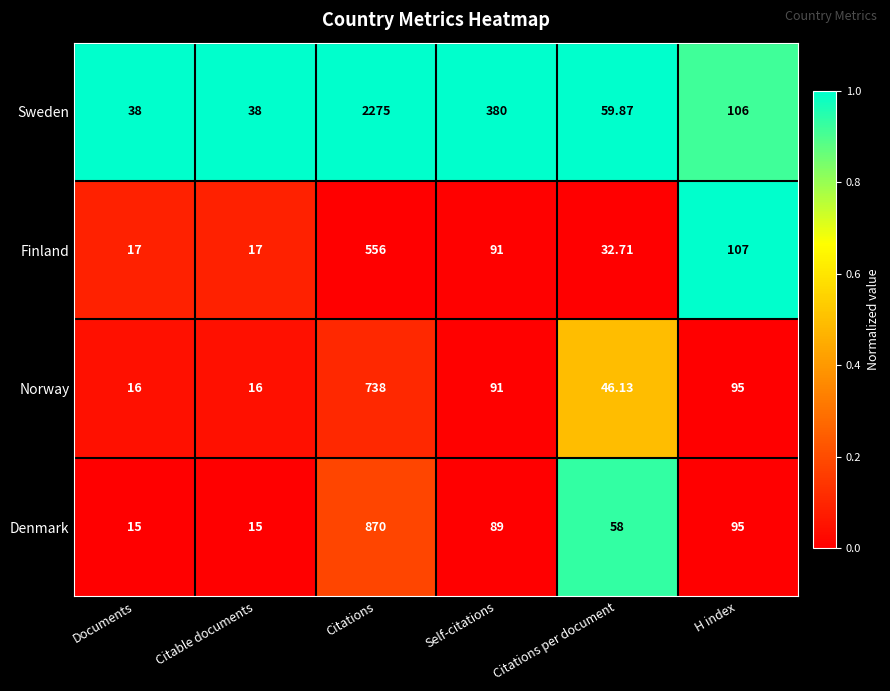

Rank the series by their maximum value, from lowest to highest.

Finland, Norway, Denmark, Sweden